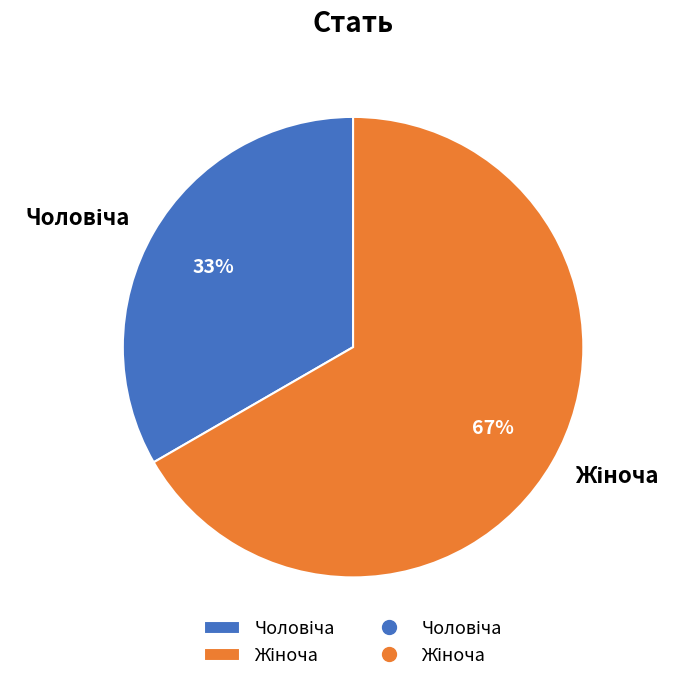

Does any single category account for the majority?

Yes